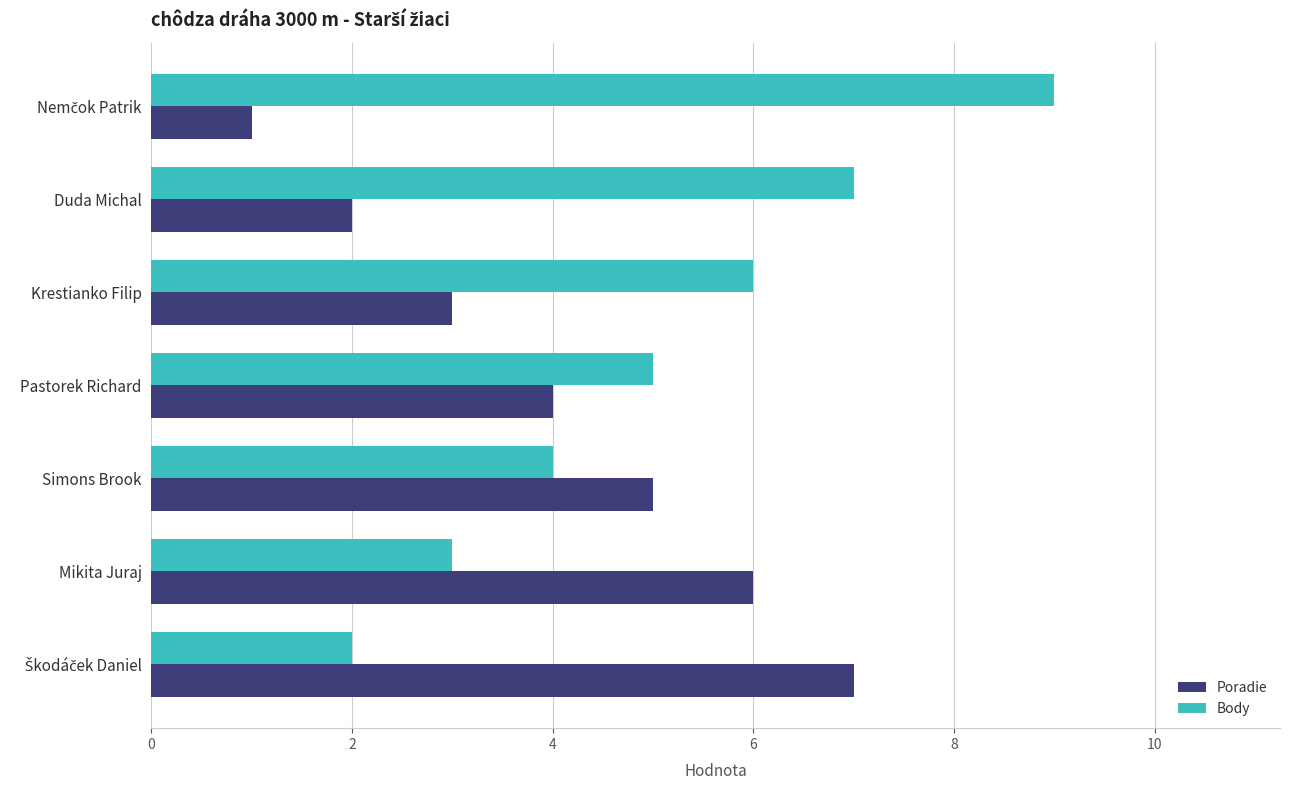

Which series has the widest spread of values?

Body